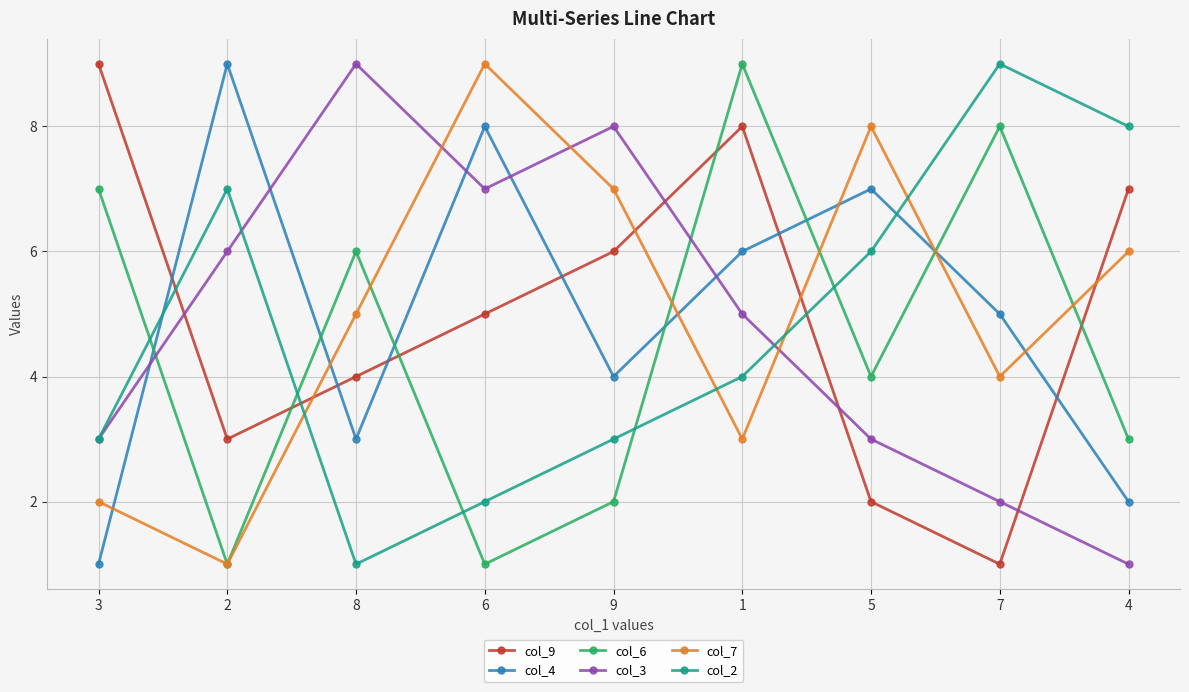

Reading left to right, transcribe all the data shown in this chart.

col_9: 9	3	4	5	6	8	2	1	7
col_4: 1	9	3	8	4	6	7	5	2
col_6: 7	1	6	1	2	9	4	8	3
col_3: 3	6	9	7	8	5	3	2	1
col_7: 2	1	5	9	7	3	8	4	6
col_2: 3	7	1	2	3	4	6	9	8